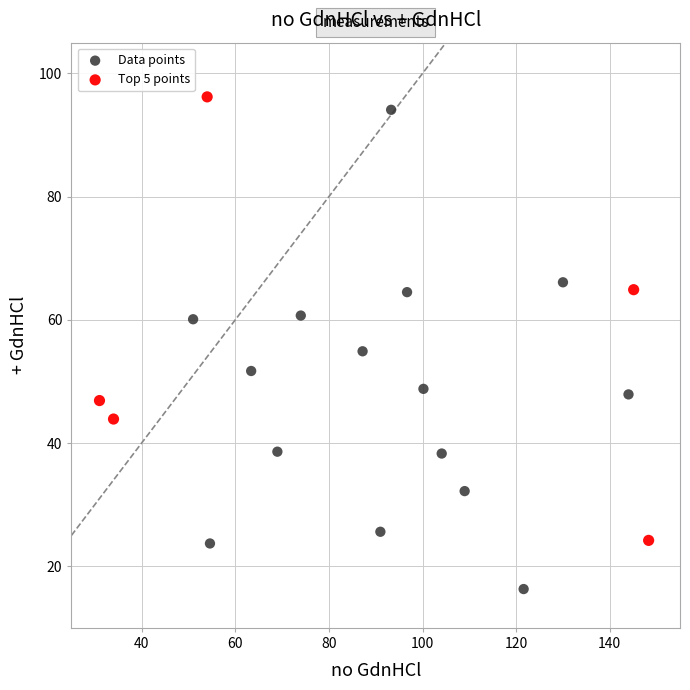

Which series has the largest Y range (max minus min)?

Data points